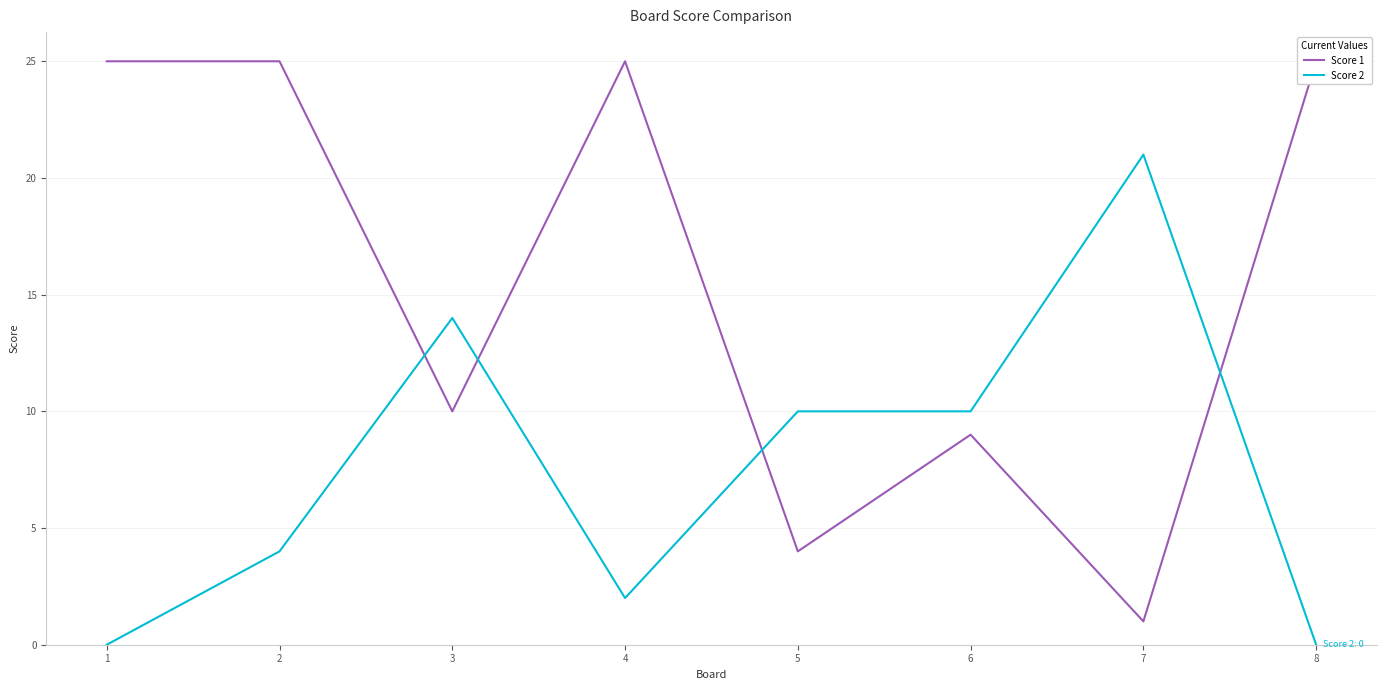

Reading left to right, transcribe all the data shown in this chart.

Score 1: 1=25	2=25	3=10	4=25	5=4	6=9	7=1	8=25
Score 2: 1=0	2=4	3=14	4=2	5=10	6=10	7=21	8=0